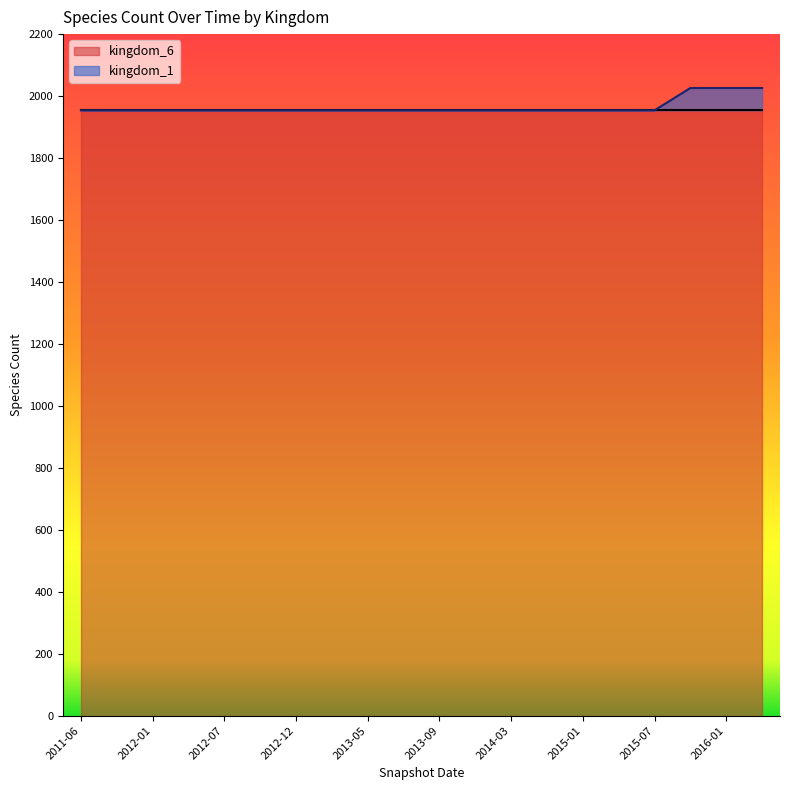

Reading right to left, what are all the values shown in this chart?

2016-04=2026	2016-01=2026	2015-10=2026	2015-07=1954	2015-04=1954	2015-01=1954	2014-09=1954	2014-03=1954	2013-12=1954	2013-09=1954	2013-07=1954	2013-05=1954	2013-02=1954	2012-12=1954	2012-10=1954	2012-07=1954	2012-03=1954	2012-01=1954	2011-09=1954	2011-06=1954